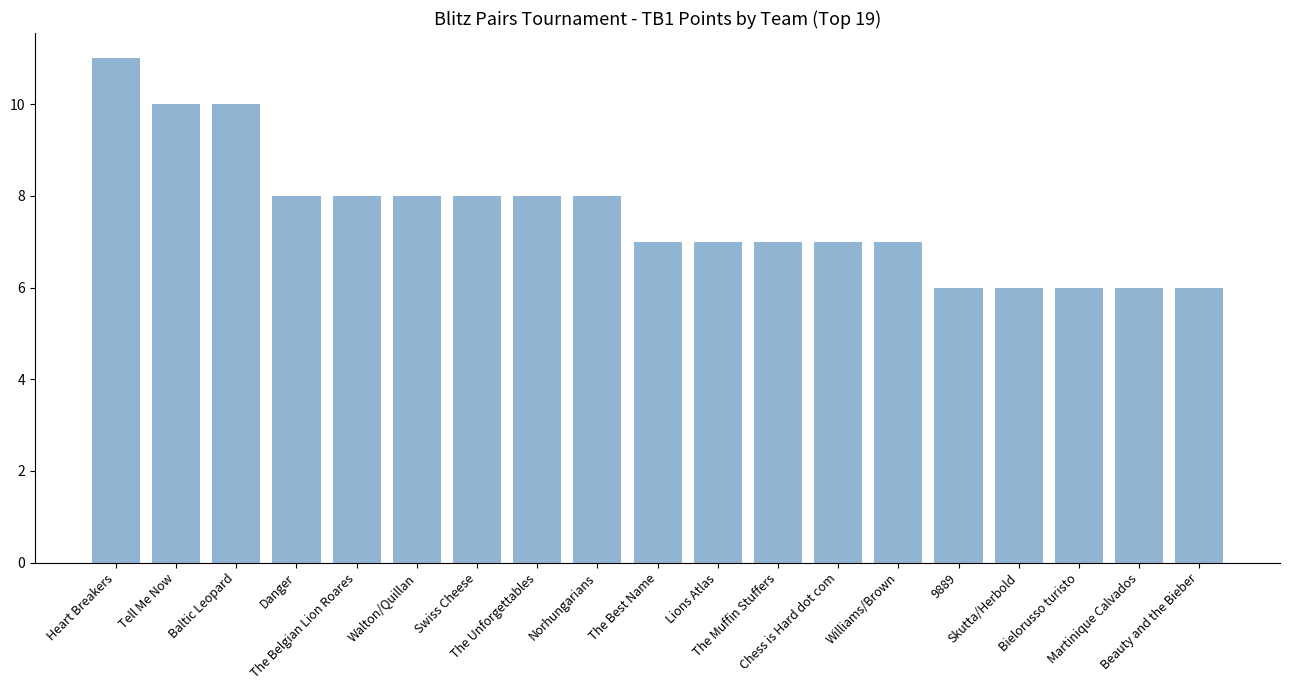

What is the maximum value shown in the chart?

11